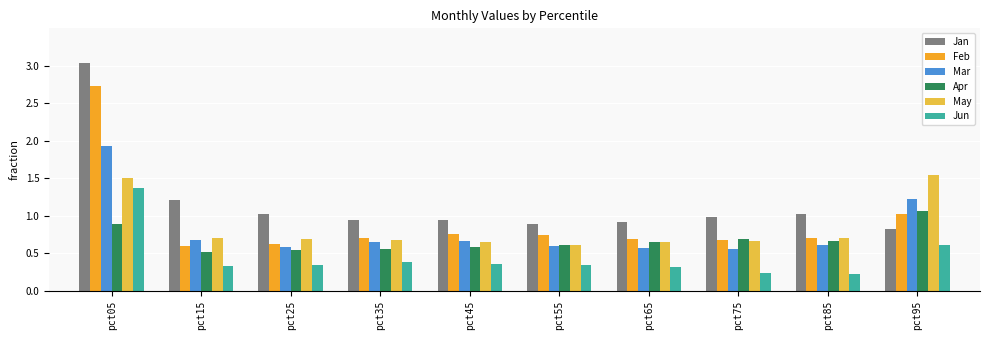

What is the sum of all Jan values?

11.8